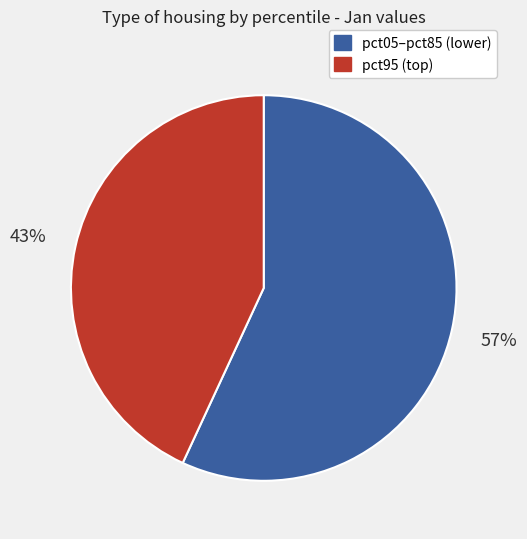

To the nearest percent, what is the average slice percentage?

50%